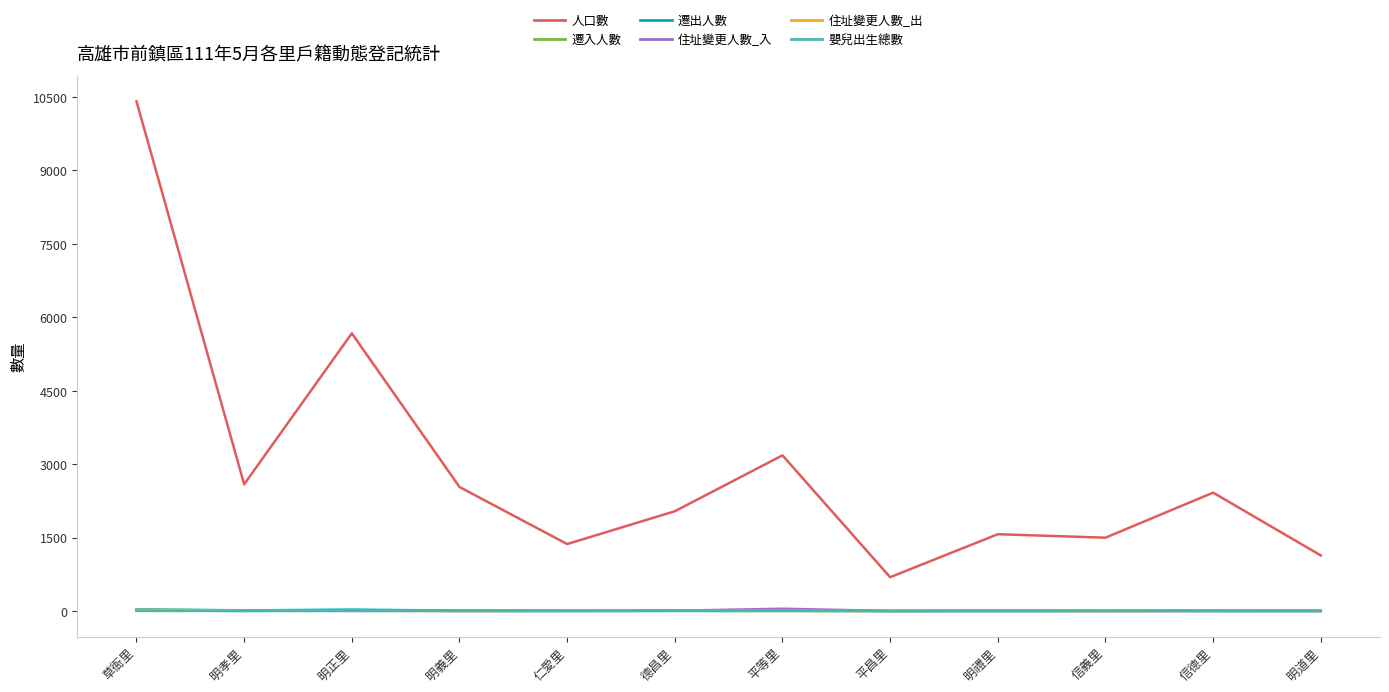

Which series has the largest total across all categories?

人口數